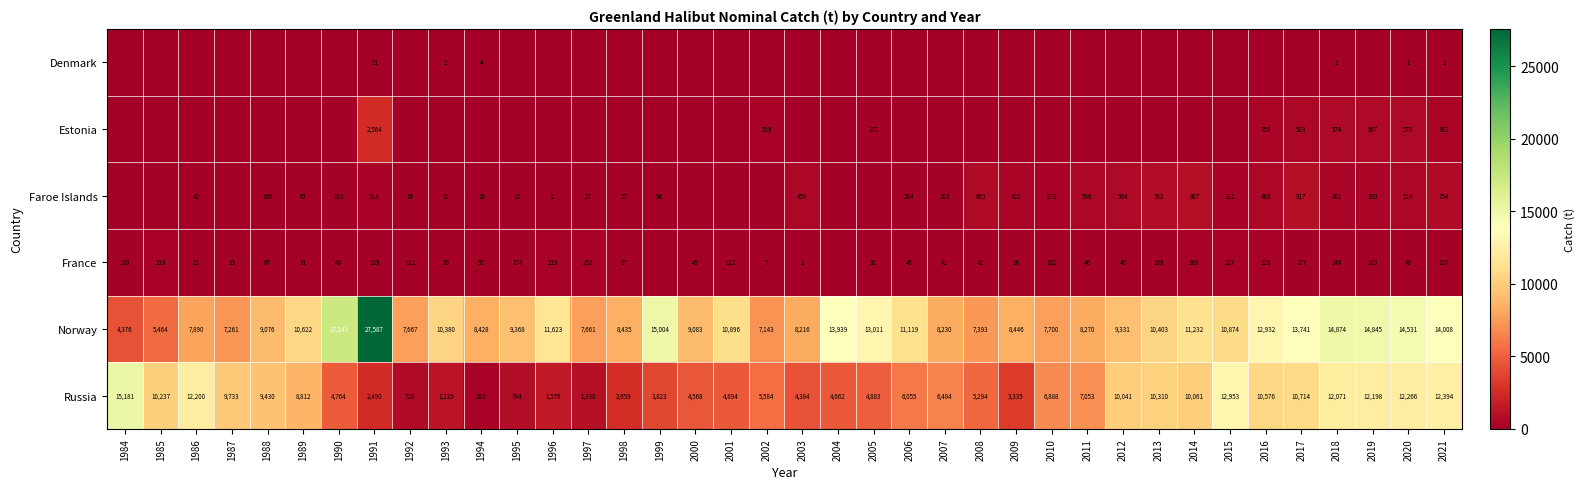

List the labels in order of Norway value, largest first.

1991, 1990, 1999, 2018, 2019, 2020, 2021, 2004, 2017, 2005, 2016, 1996, 2014, 2006, 2001, 2015, 1989, 2013, 1993, 1995, 2012, 2000, 1988, 2009, 1998, 1994, 2011, 2007, 2003, 1986, 2010, 1992, 1997, 2008, 1987, 2002, 1985, 1984